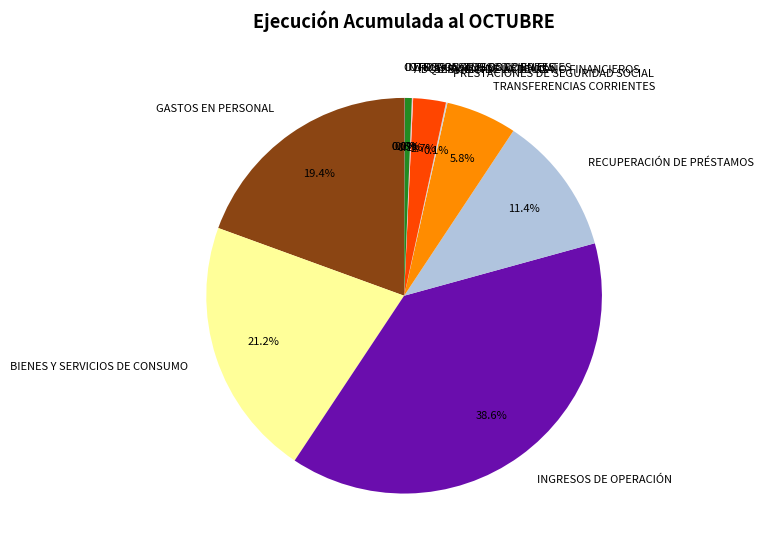

Does TRANSFERENCIAS CORRIENTES account for over 50% of the chart?

No